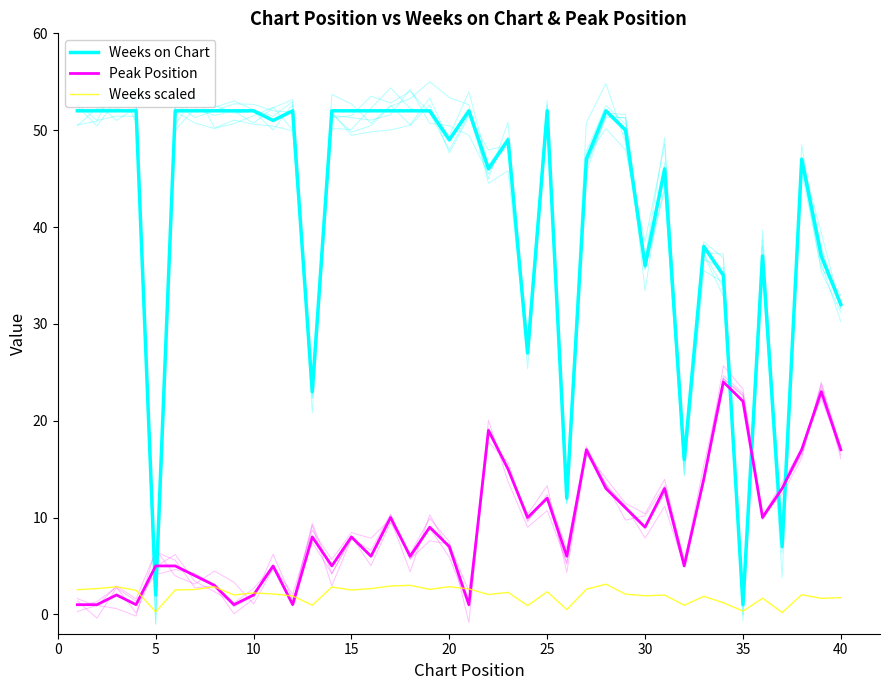

What is the minimum value for Weeks scaled?

0.2